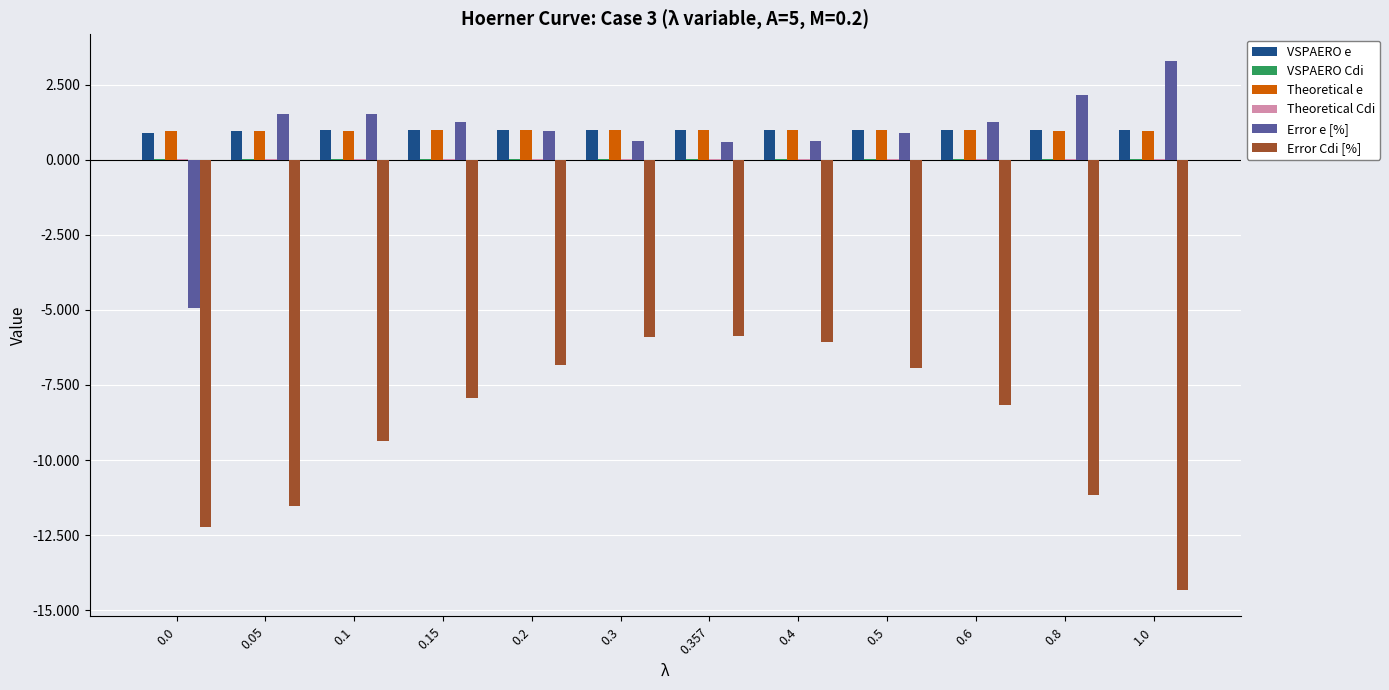

Is it true that VSPAERO e equals 0.9 at 0.0?

True